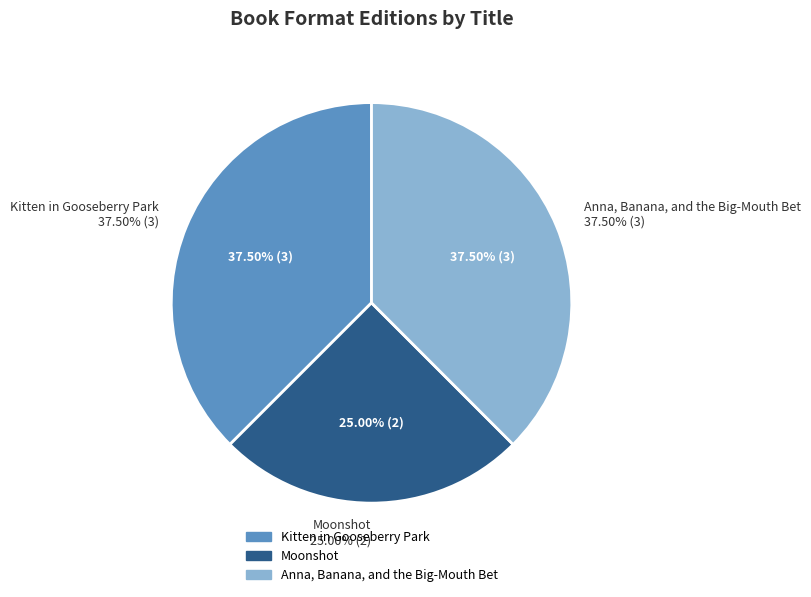

How many slices are in this pie chart?

3